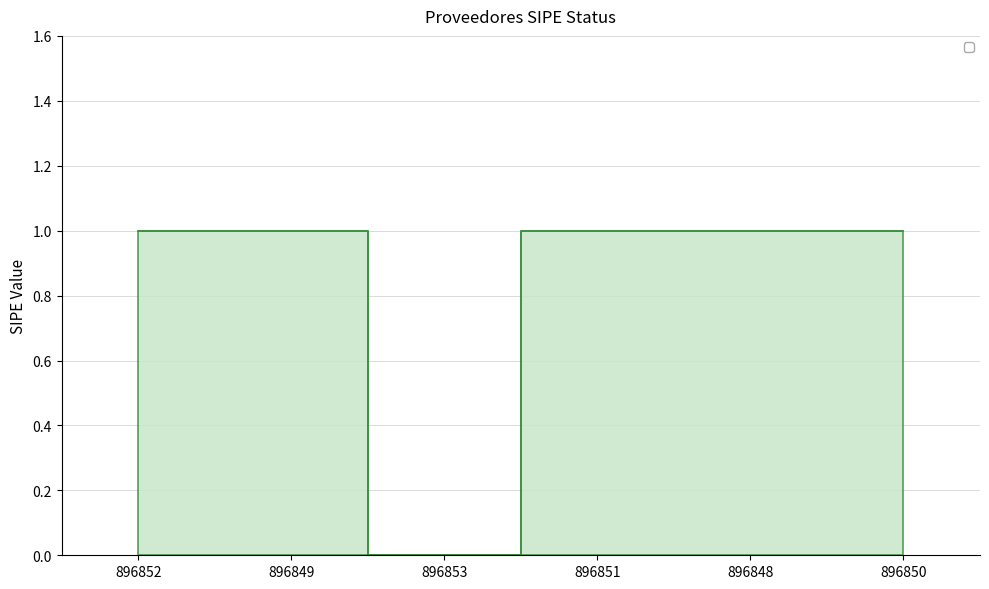

Reading left to right, extract all data points from this chart.

896852=1	896849=1	896853=0	896851=1	896848=1	896850=1